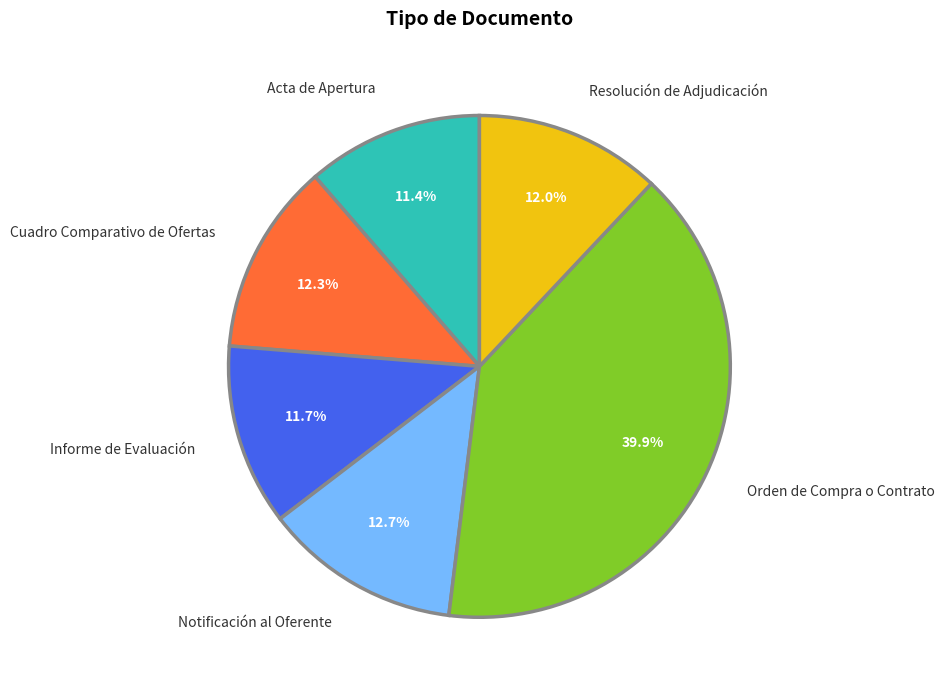

To the nearest percent, what percentage of the pie is Informe de Evaluación?

12%